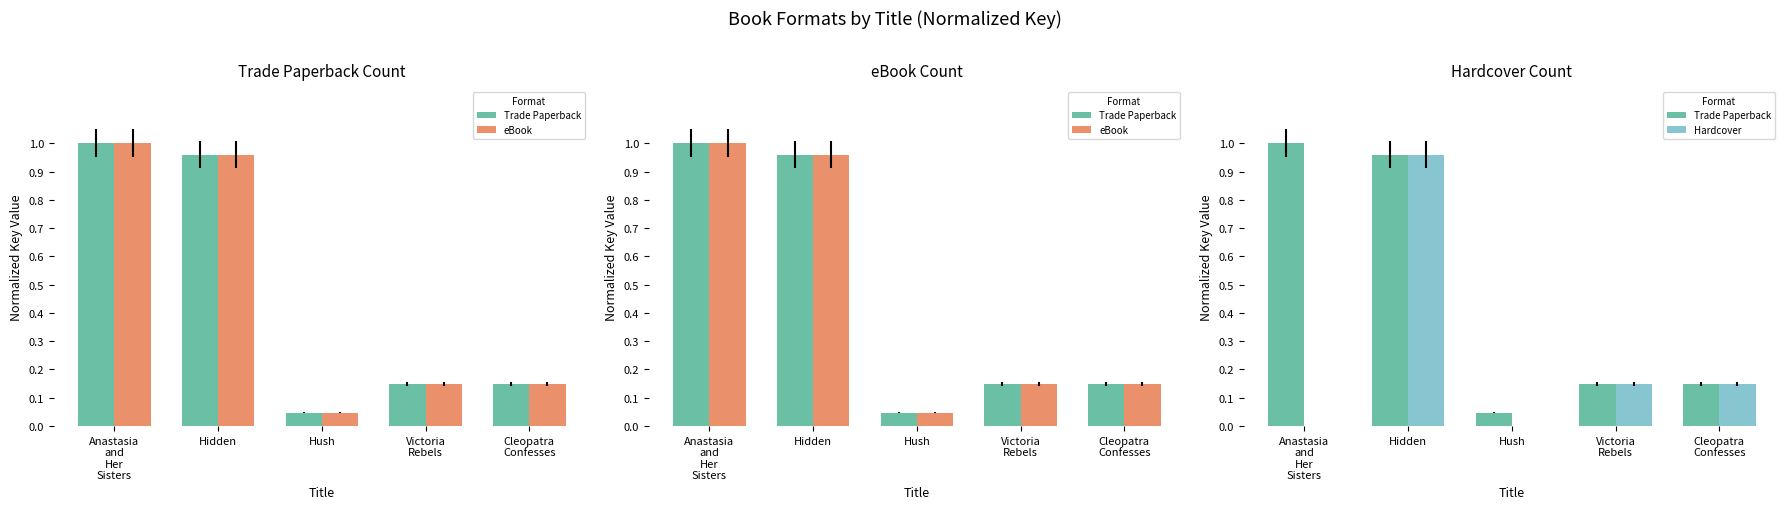

What position from the right is Cleopatra
Confesses?

1